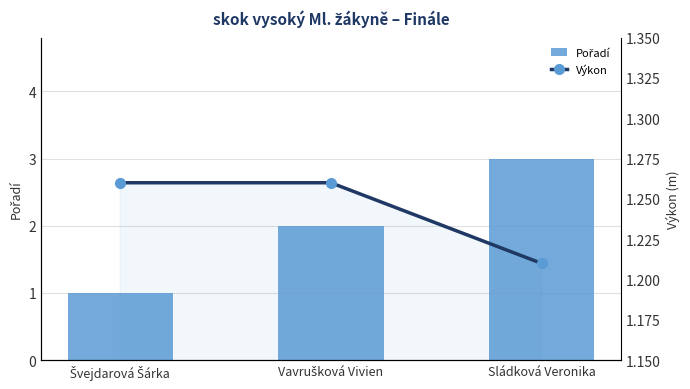

At which category is the sum across all series the highest?

Sládková Veronika